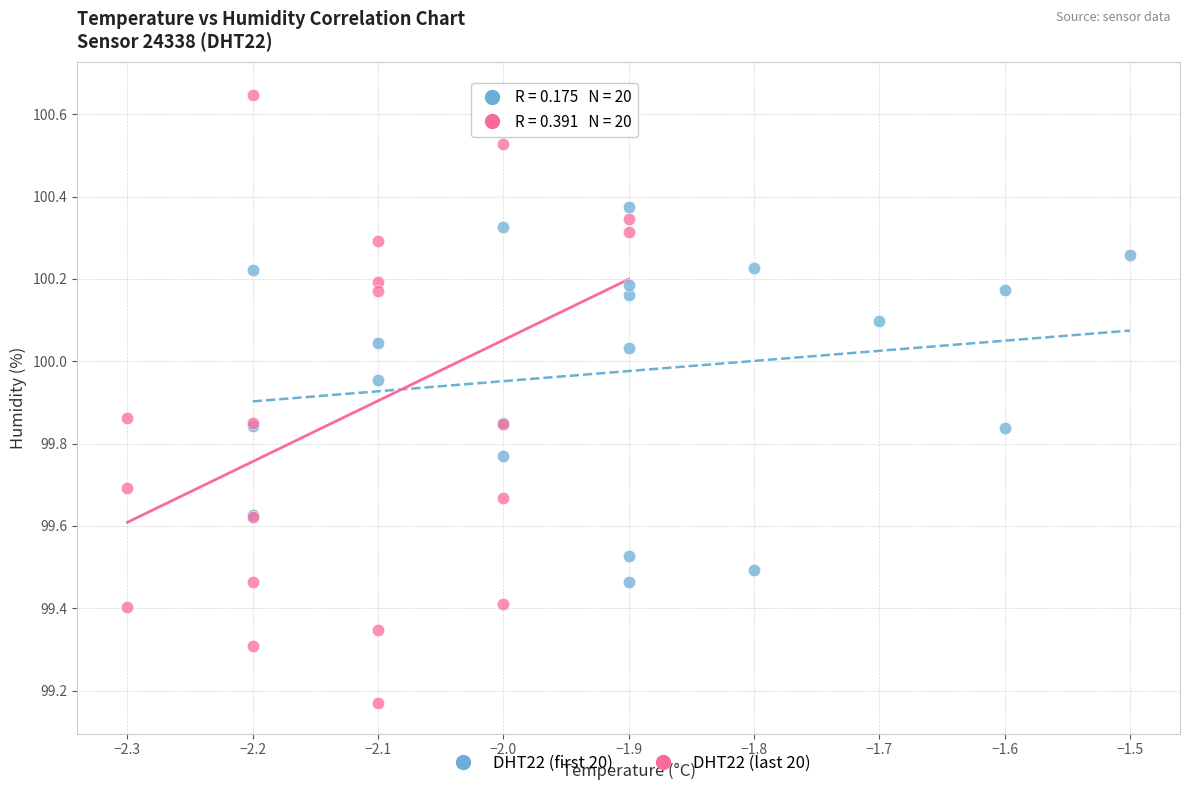

Which series has the largest Y range (max minus min)?

DHT22 (last 20)